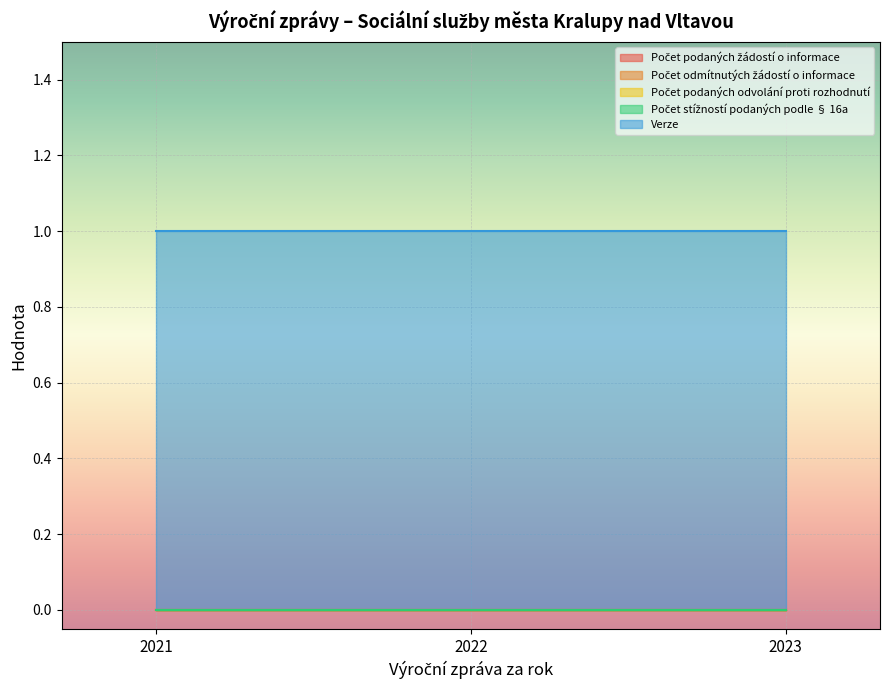

List the labels in order of Počet stížností podaných podle § 16a value, largest first.

2021, 2022, 2023